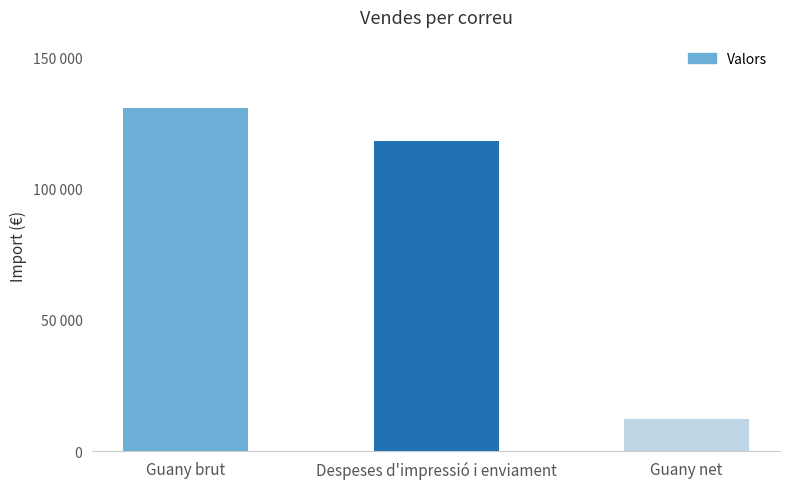

Does the chart contain any negative values?

No